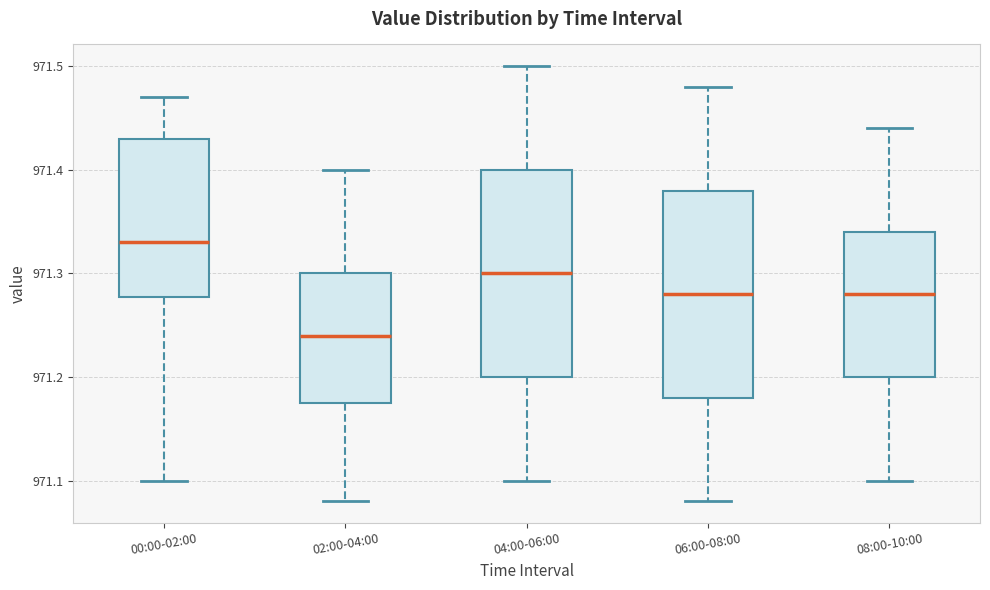

Where is the lower edge of the box for 02:00-04:00 on the y-axis? The values are not printed on the chart, so give them approximately, as read against the axis.

971.18